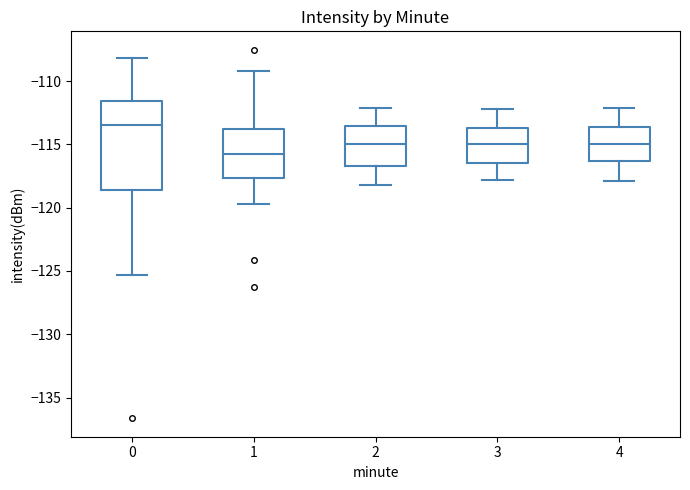

Reading left to right, transcribe this box plot: for each box, give where its median line is, the range the box spans, and where its two whiskers end, as read against the y-axis. The values are not printed on the chart, so give them approximately, as read against the axis.

0: median -113.5, box -118.5 to -111.5, whiskers -125.5 to -108.0
1: median -115.5, box -117.5 to -113.5, whiskers -119.5 to -109.0
2: median -115.0, box -116.5 to -113.5, whiskers -118.0 to -112.0
3: median -115.0, box -116.5 to -113.5, whiskers -118.0 to -112.0
4: median -115.0, box -116.5 to -113.5, whiskers -118.0 to -112.0